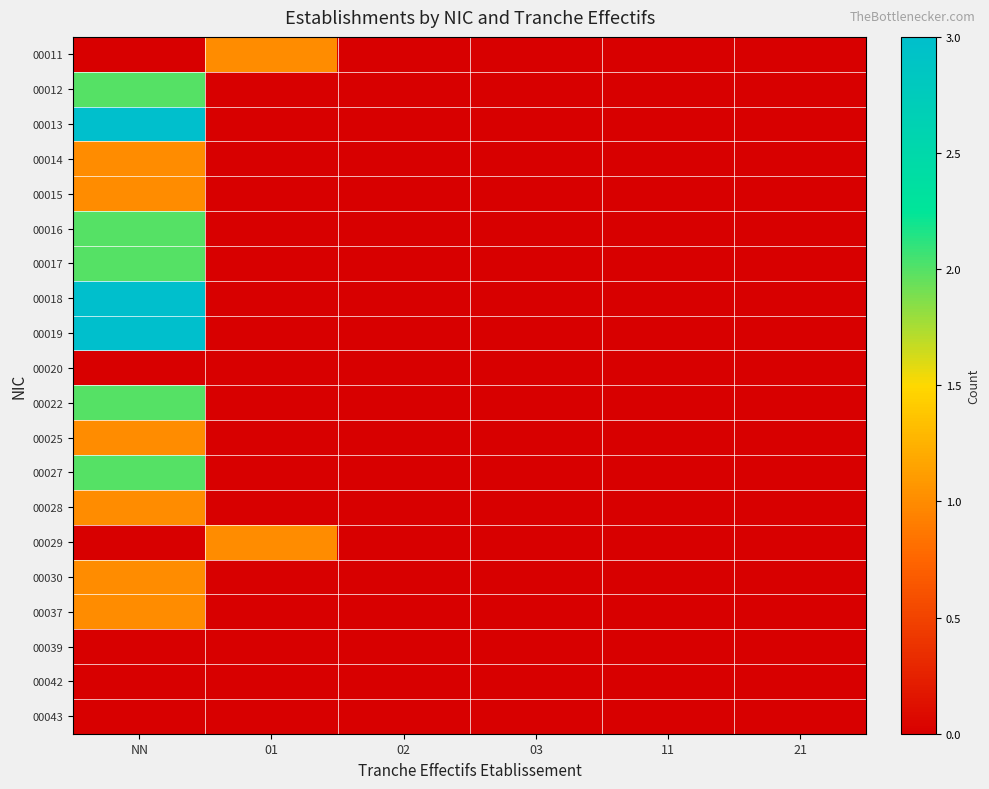

What is the greatest value displayed?

3